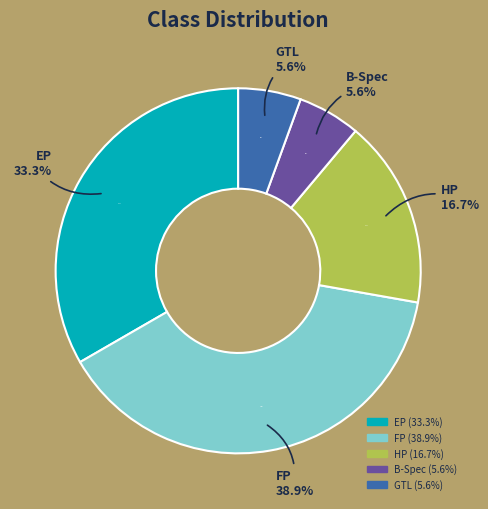

True or false: FP accounts for 39% of the total.

True